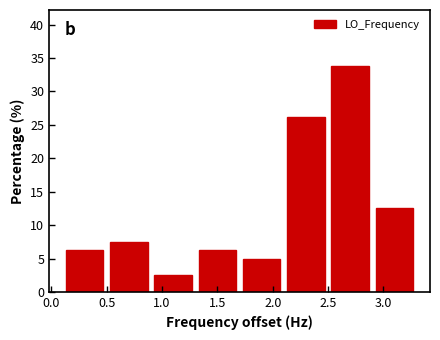

Reading left to right, transcribe this chart: for each bar, give the range it covers on the x-axis and its height. The values are not printed on the chart, so give them approximately, as read against the axis.

0.1 to 0.5: 6.5
0.5 to 0.9: 7.5
0.9 to 1.3: 2.5
1.3 to 1.7: 6.5
1.7 to 2.1: 5.0
2.1 to 2.5: 26.5
2.5 to 2.9: 34.0
2.9 to 3.3: 12.5